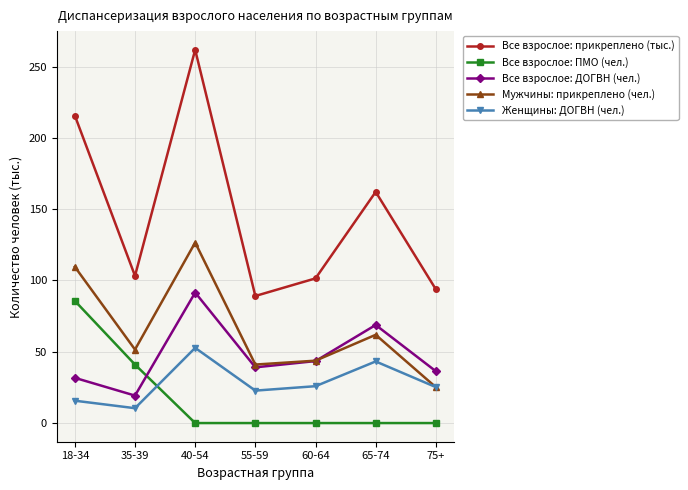

How many interior local peaks does the Все взрослое: ДОГВН (чел.) series have?

2